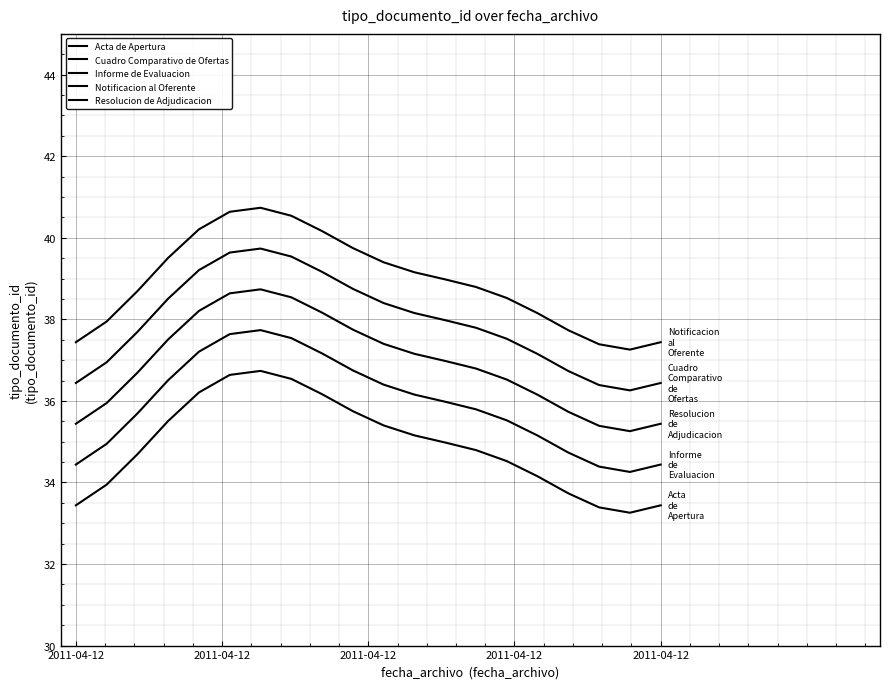

What is the value of the Cuadro Comparativo de Ofertas point at the 9th from the left?

39.2